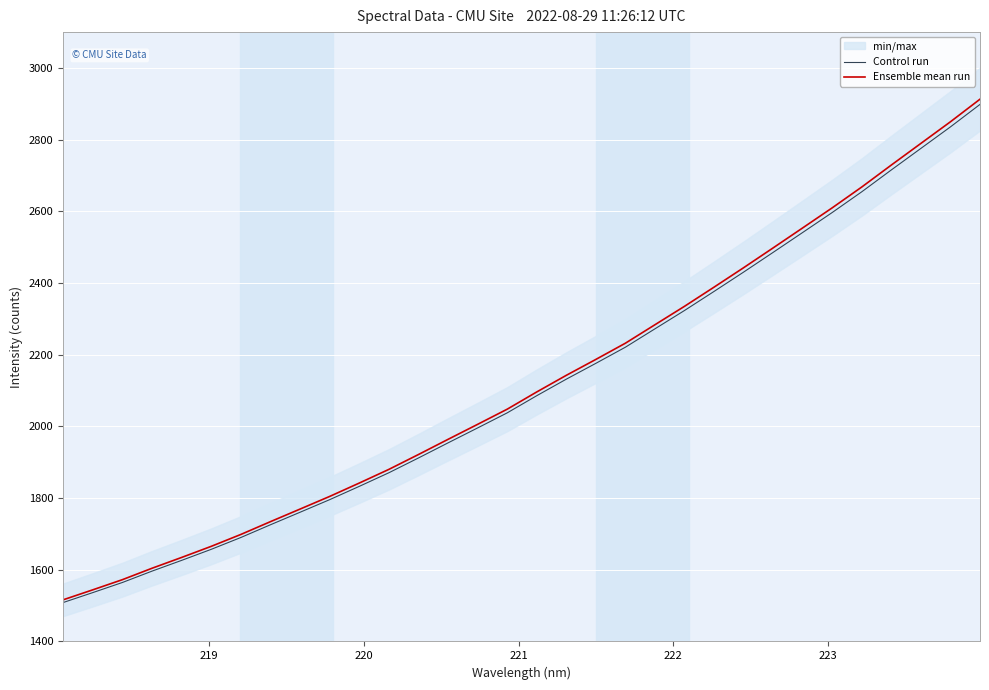

What is the lowest value of the Control run series?

1508.7